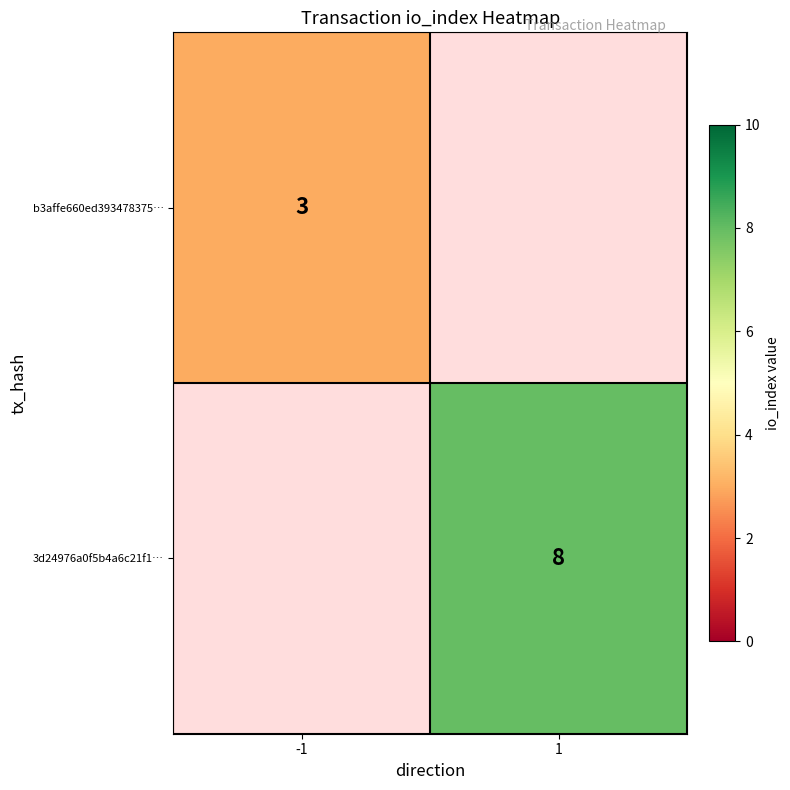

The value of b3affe660ed393478375… at -1 is 5. True or false?

False